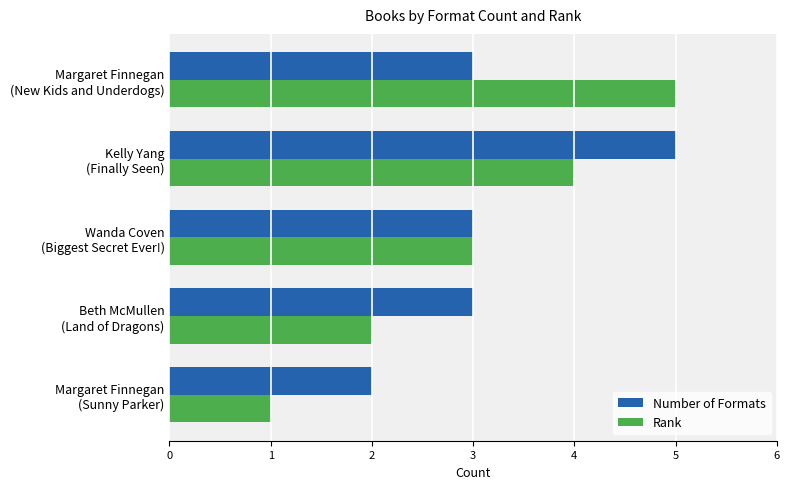

Which series has the widest spread of values?

Rank